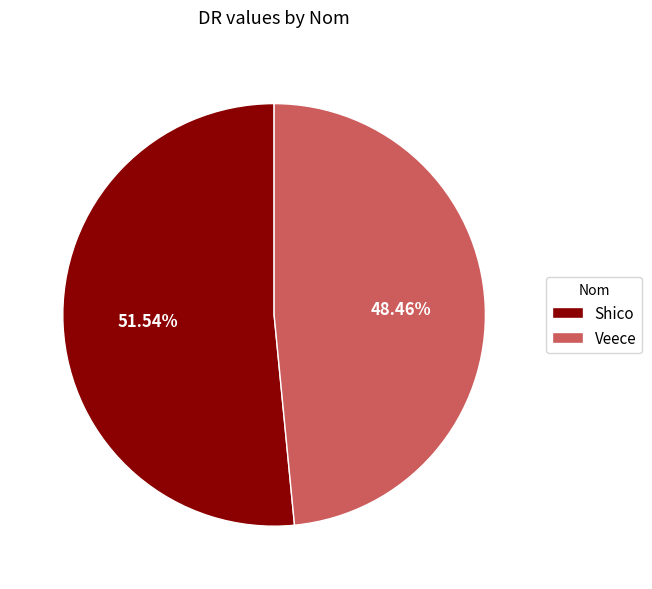

What percentage is the Shico slice, to the nearest percent?

52%